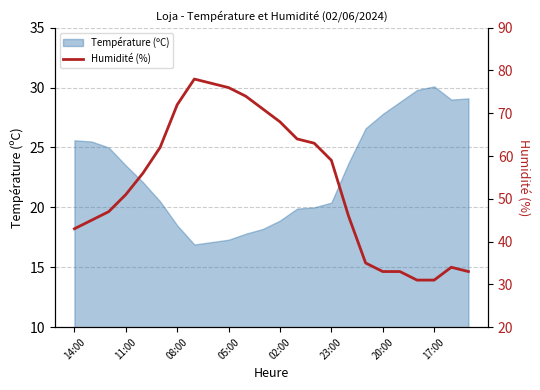

The value of Température (ºC) at 08:00 is 32.8. True or false?

False